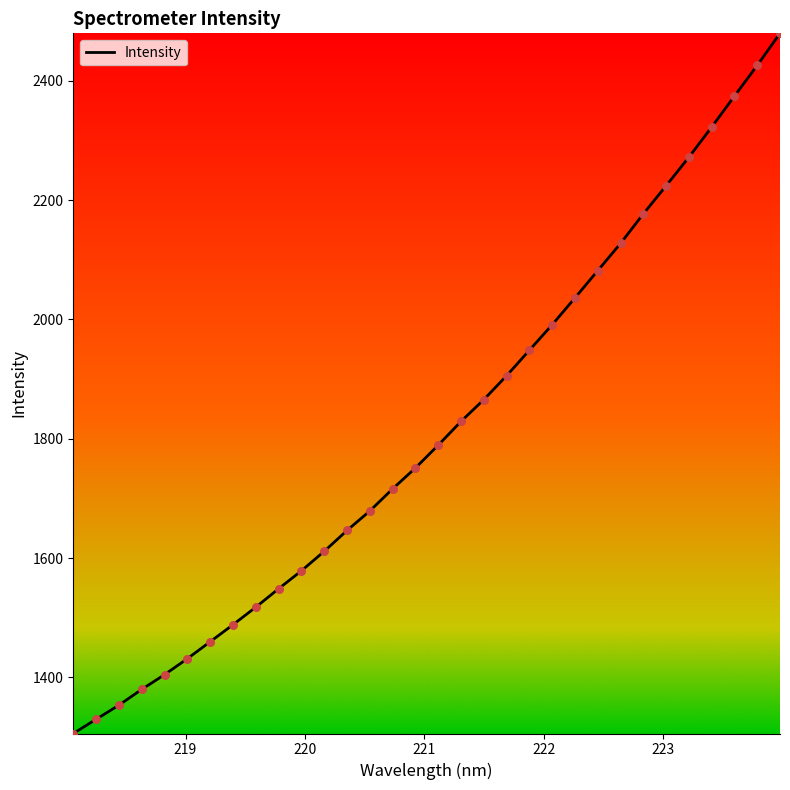

What is the difference between the maximum and minimum values?

1173.8